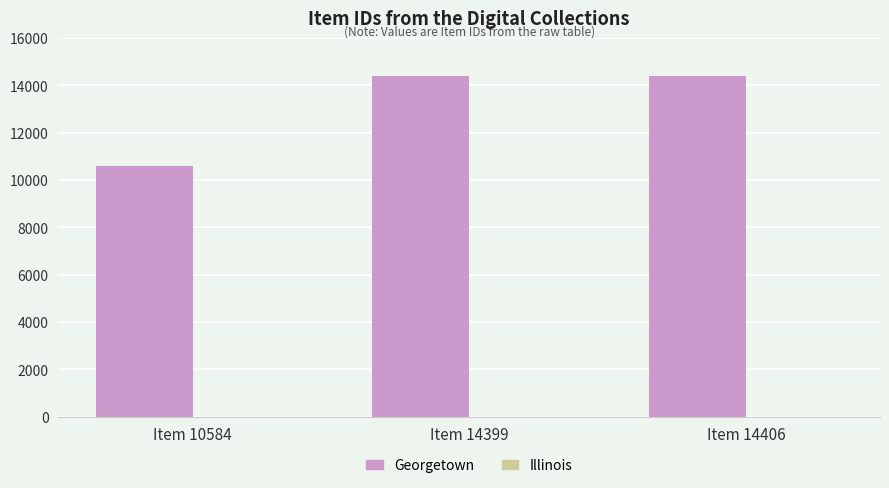

Count the number of data series in this chart.

1